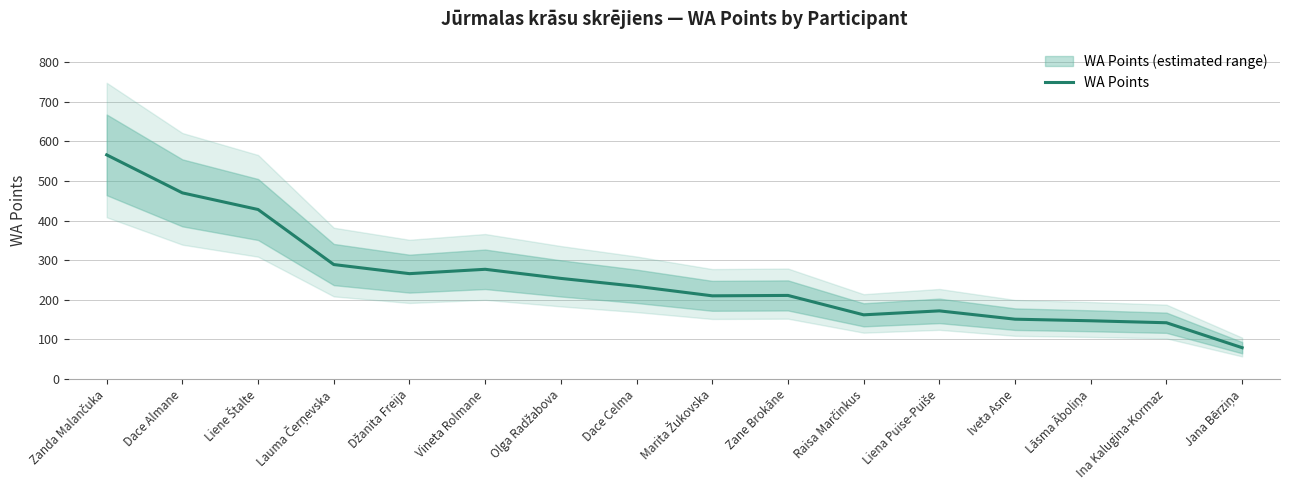

How many lines are shown in the chart?

1